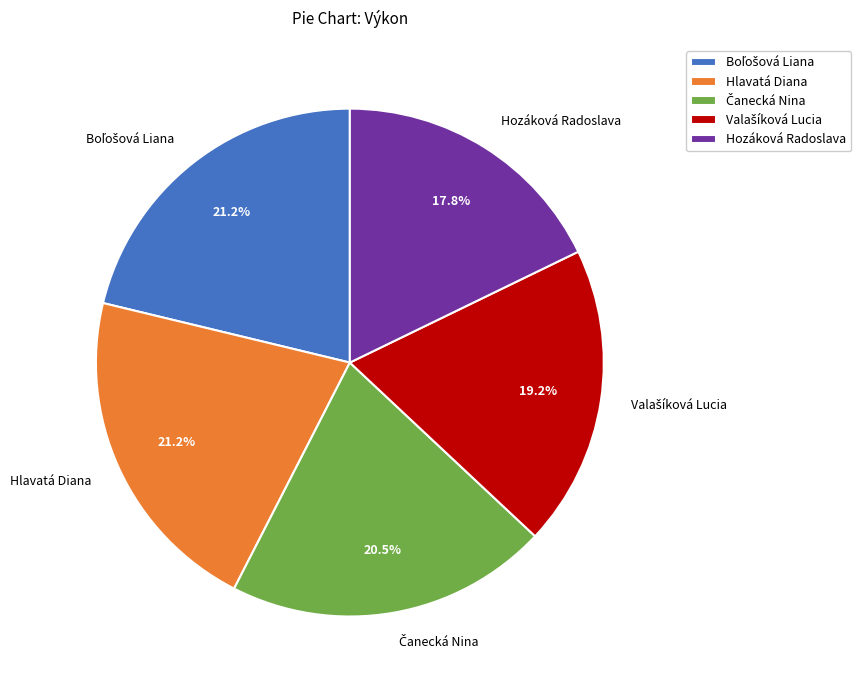

Does any single category account for the majority?

No